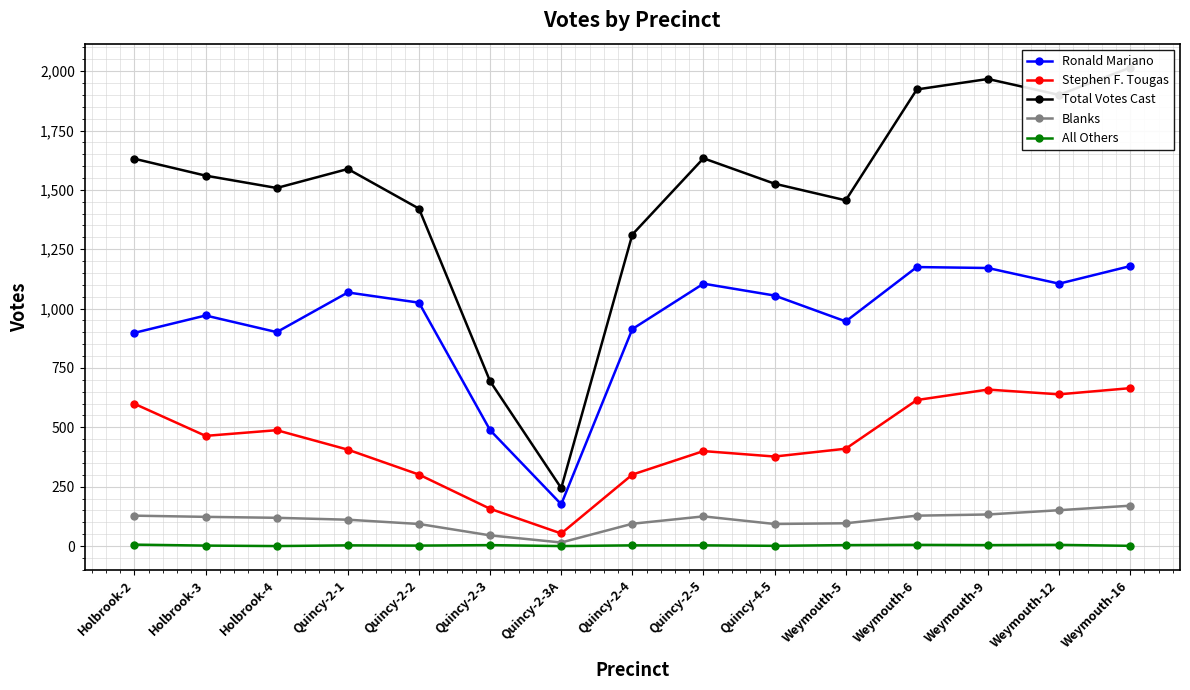

True or false: All Others has more than 0 points higher than both neighbors.

True